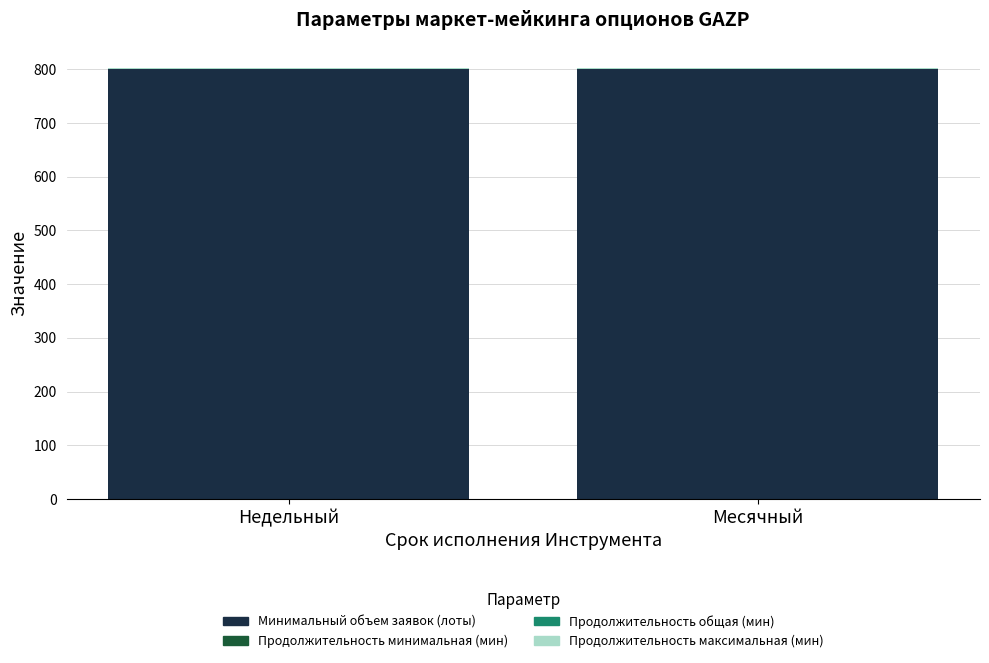

Is it true that Минимальный объем заявок (лоты) equals 800.0 at Месячный?

True